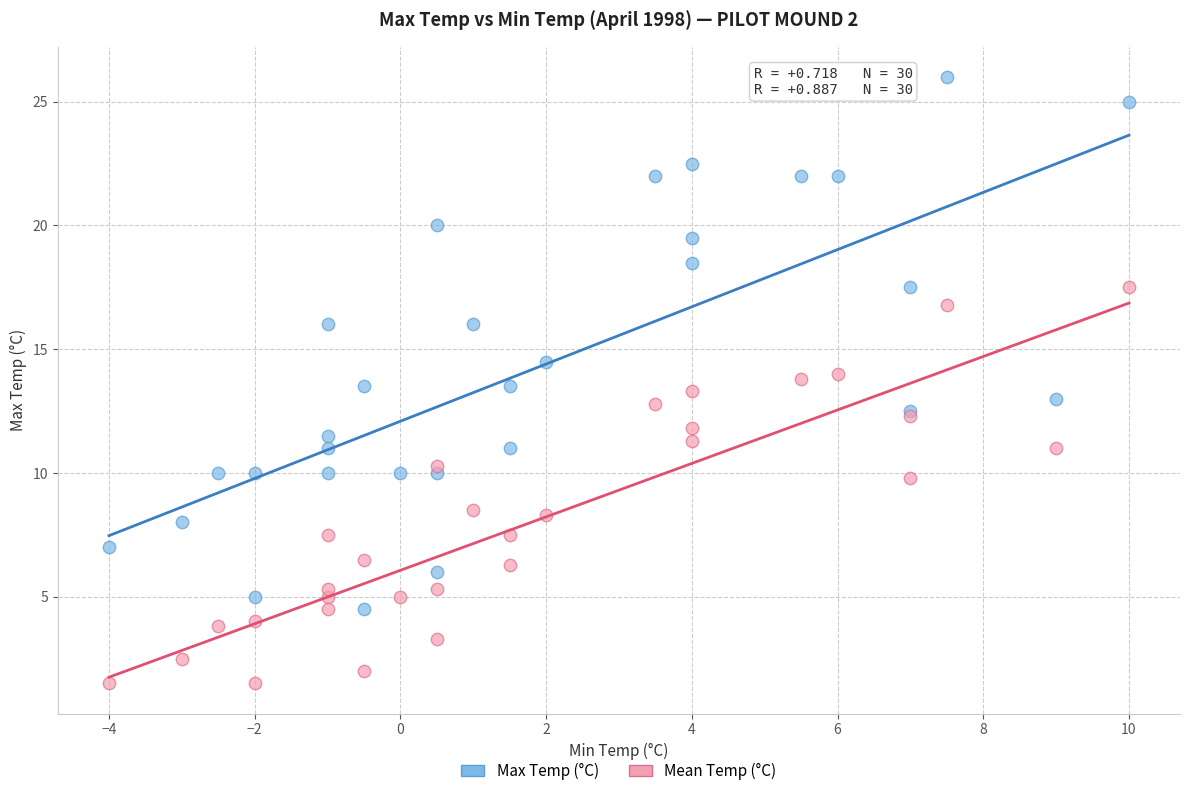

Which series has the widest spread of Y values?

Max Temp (°C)